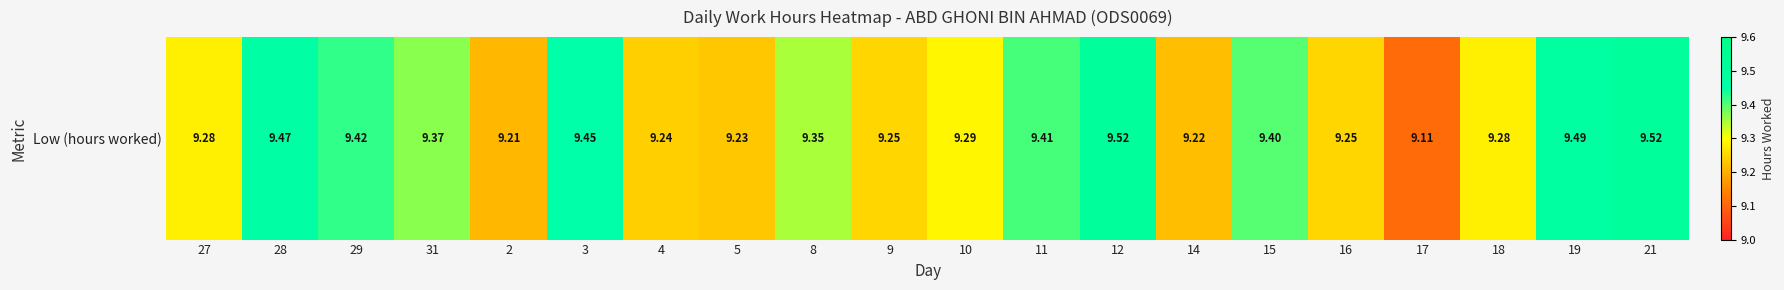

What is the sum of all values?

186.8